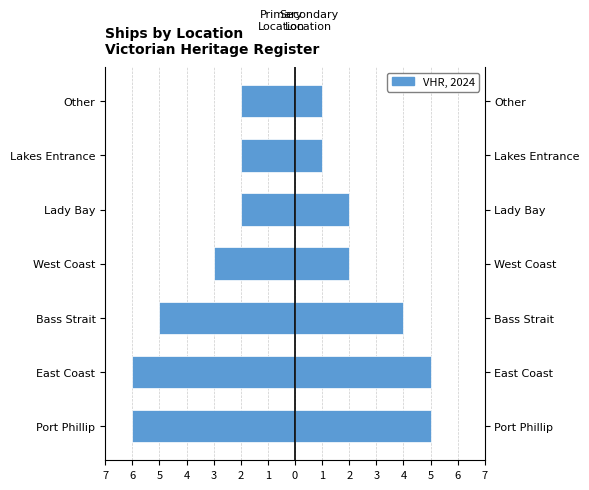

What is the value of the Victorian Heritage Register (Right) bar at the 6th from the left?

1